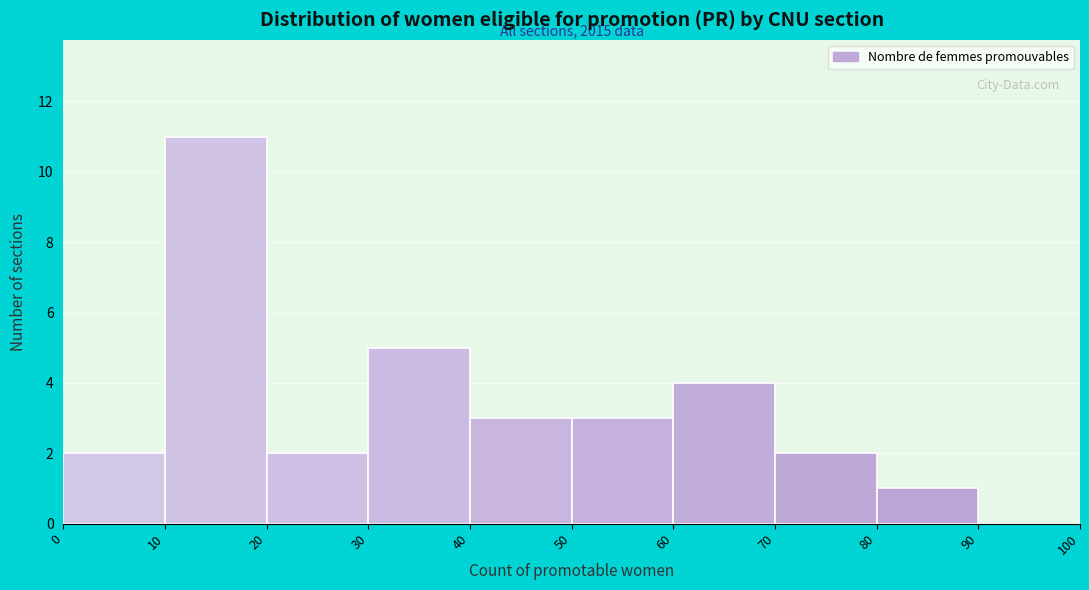

Over which range of the x-axis is the bar tallest?

10 to 20